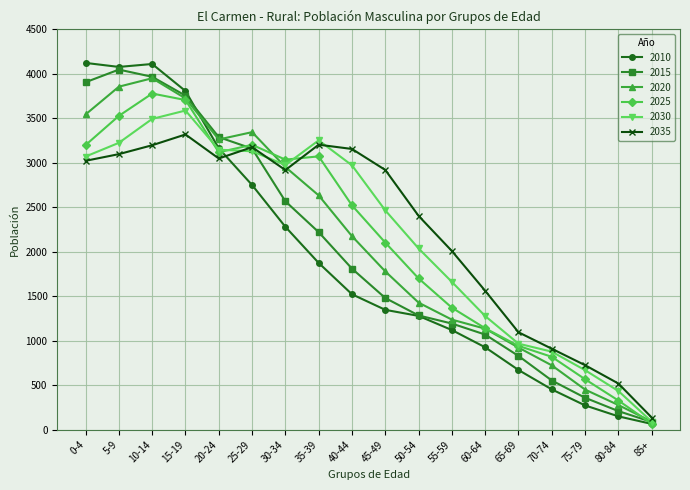

At which label does 2030 first exceed 2971?

0-4